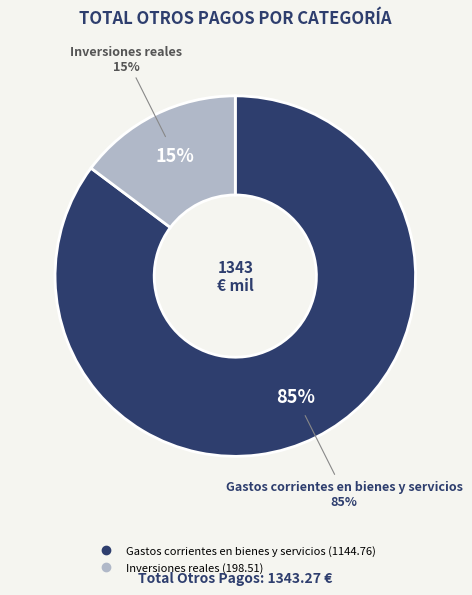

Which has a higher value, Inversiones reales or Gastos corrientes en bienes y servicios?

Gastos corrientes en bienes y servicios